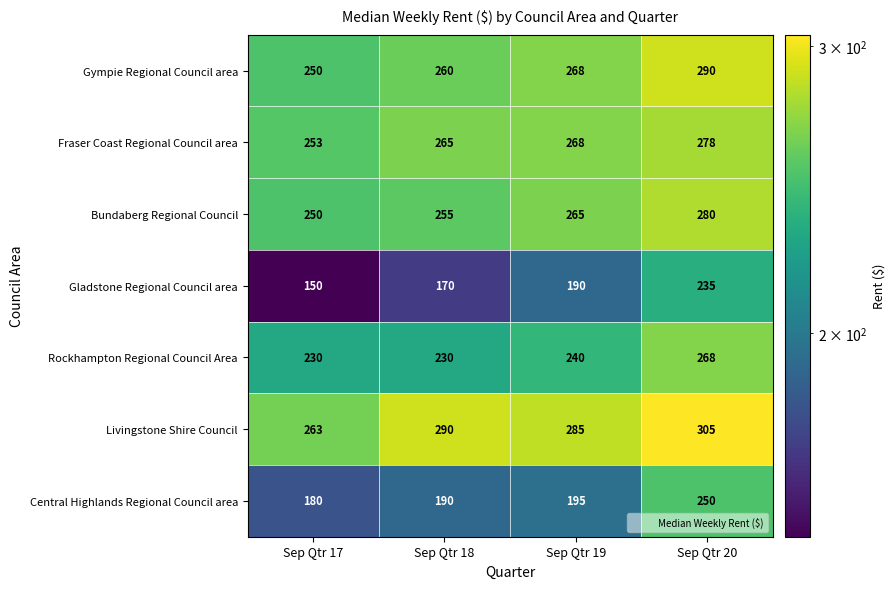

At which category is the sum across all series the highest?

Sep Qtr 20